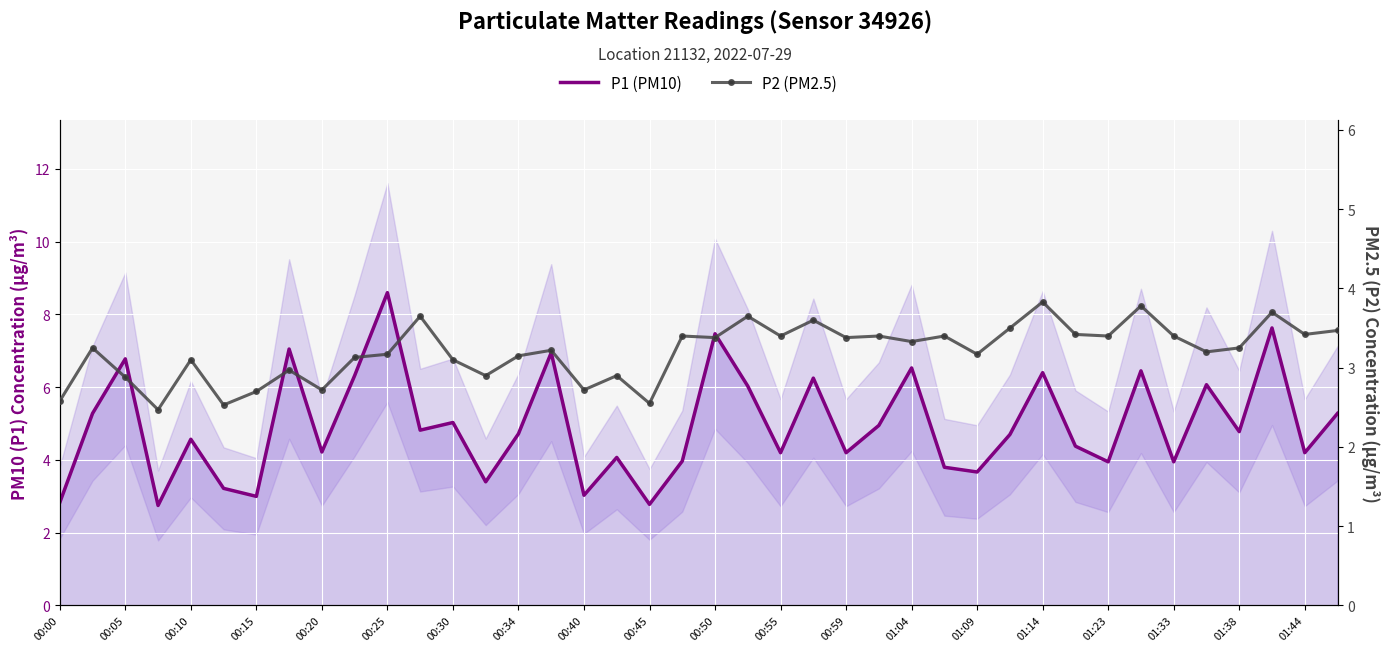

Reading left to right, list all the values displayed in this chart.

P1 (PM10): 2.8	5.3	6.8	2.8	4.6	3.2	3.0	7.0	4.2	6.3	8.6	4.8	5.0	3.4	4.7	7.0	3.0	4.1	2.8	4.0	7.5	6.0	4.2	6.2	4.2	5.0	6.5	3.8	3.7	4.7	6.4	4.4	4.0	6.5	4.0	6.1	4.8	7.6	4.2	5.3
P2 (PM2.5): 2.6	3.2	2.9	2.5	3.1	2.5	2.7	3.0	2.7	3.1	3.2	3.6	3.1	2.9	3.1	3.2	2.7	2.9	2.5	3.4	3.4	3.6	3.4	3.6	3.4	3.4	3.3	3.4	3.2	3.5	3.8	3.4	3.4	3.8	3.4	3.2	3.2	3.7	3.4	3.5